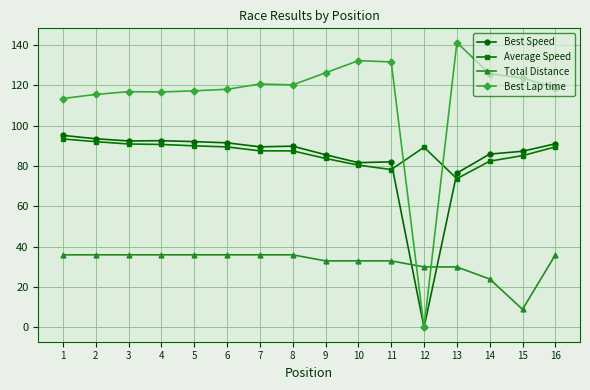

Between which two adjacent categories do Total Distance and Best Speed first intersect?

11 and 12